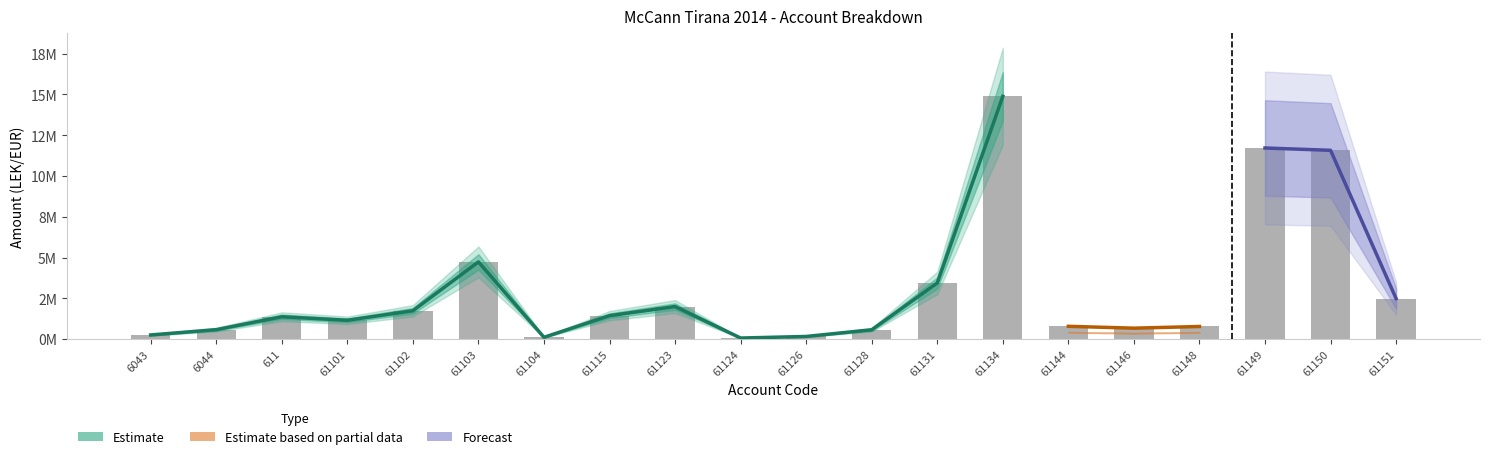

How many values exceed 1?

11